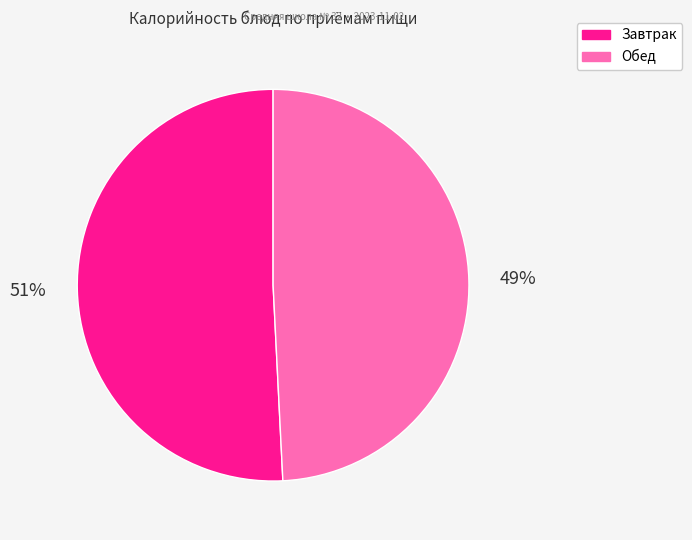

To the nearest percent, what is the average slice percentage?

50%